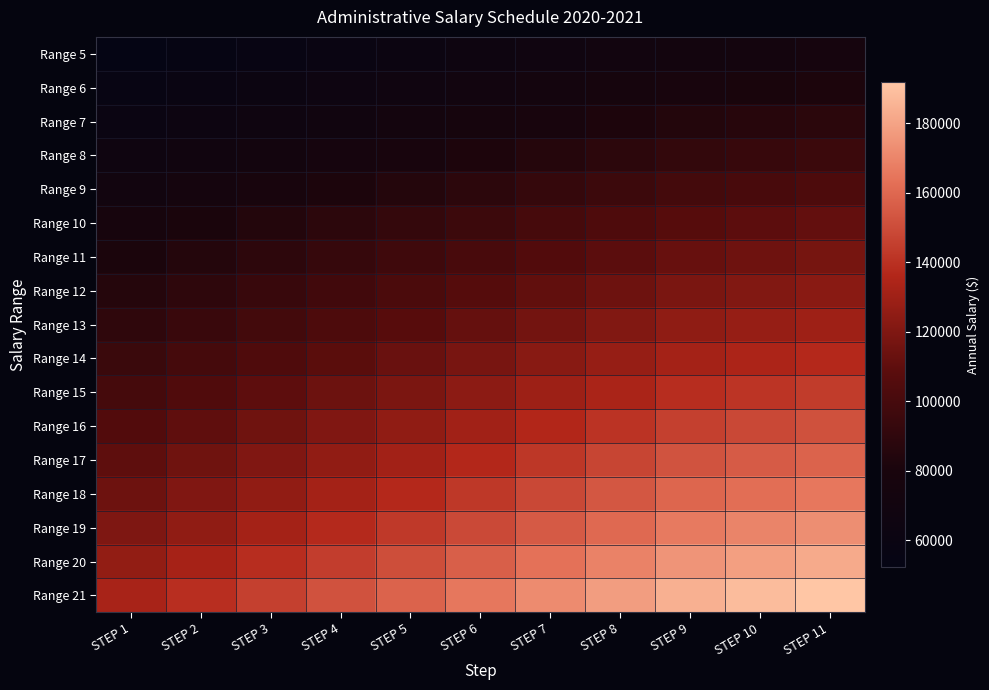

At how many categories does at least one series exceed 129361?

11